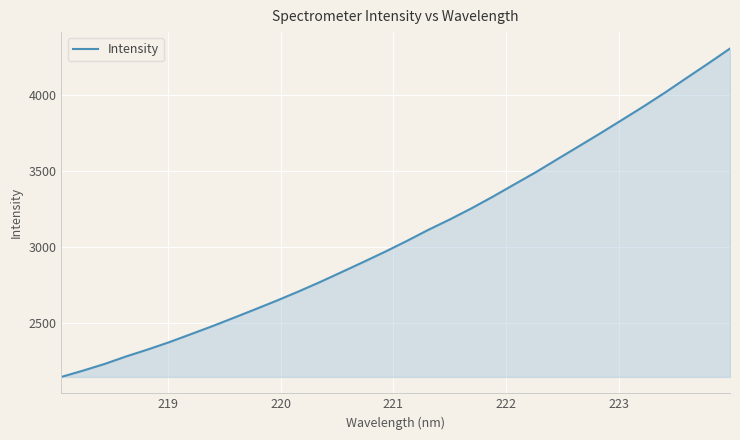

True or false: there are more than 1 points higher than both neighbors.

False